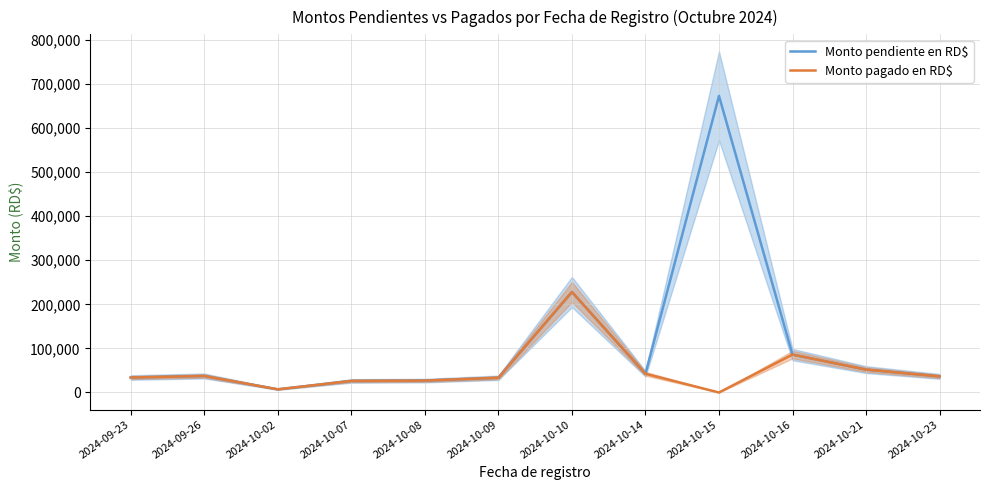

True or false: Monto pagado en RD$ has more than 2 points higher than both neighbors.

True